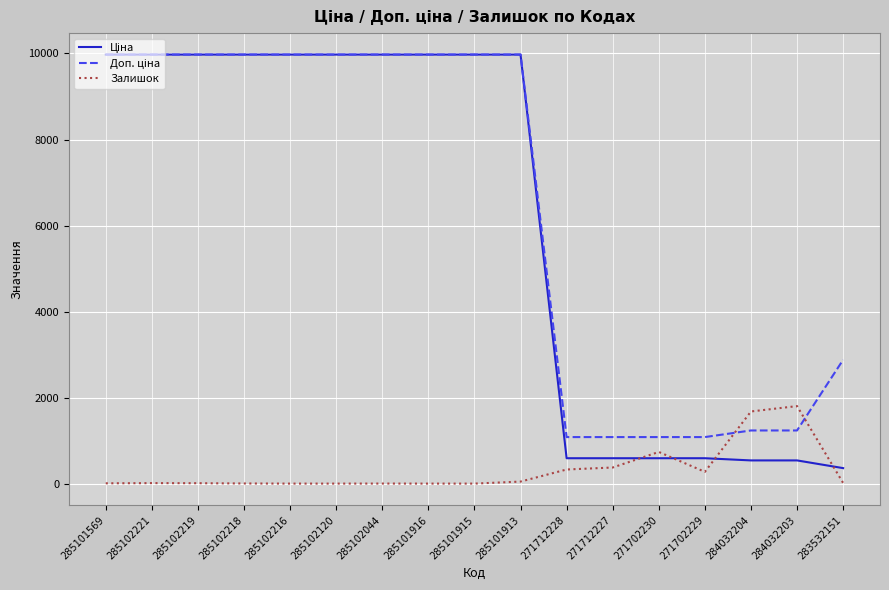

True or false: Залишок has a value of 1.0 at 285102044.

True